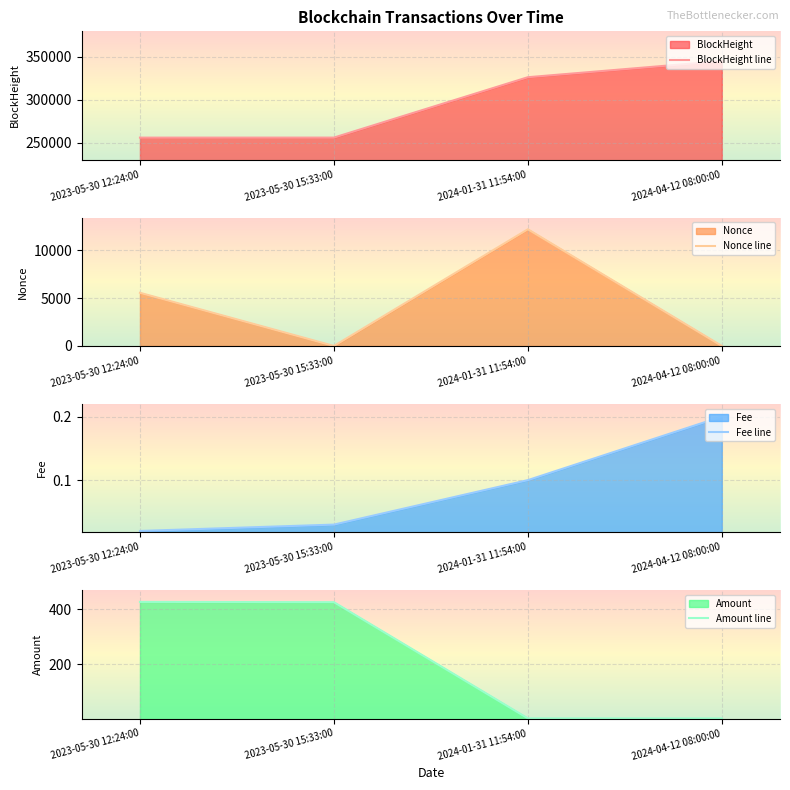

What is the sum of all BlockHeight line values?

1183829